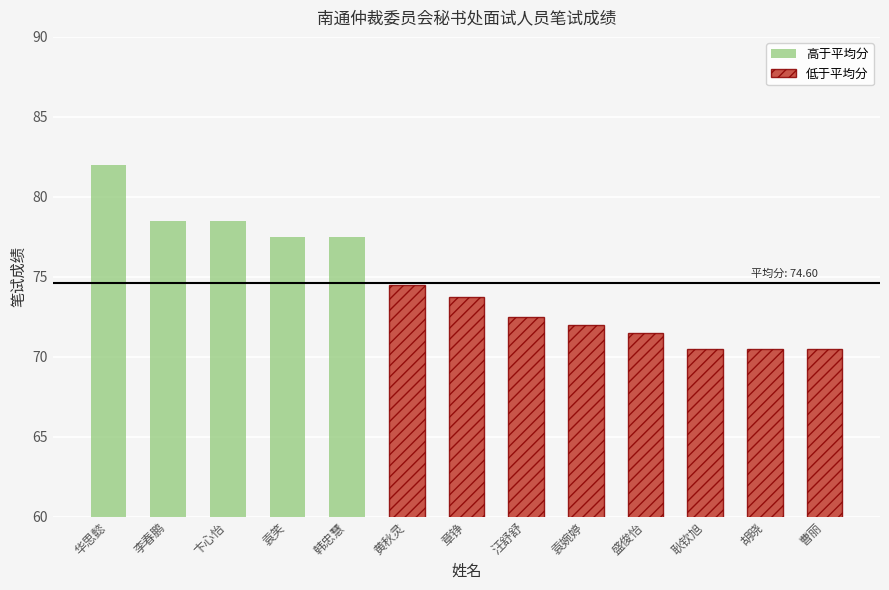

Which series has the largest total across all categories?

低于平均分